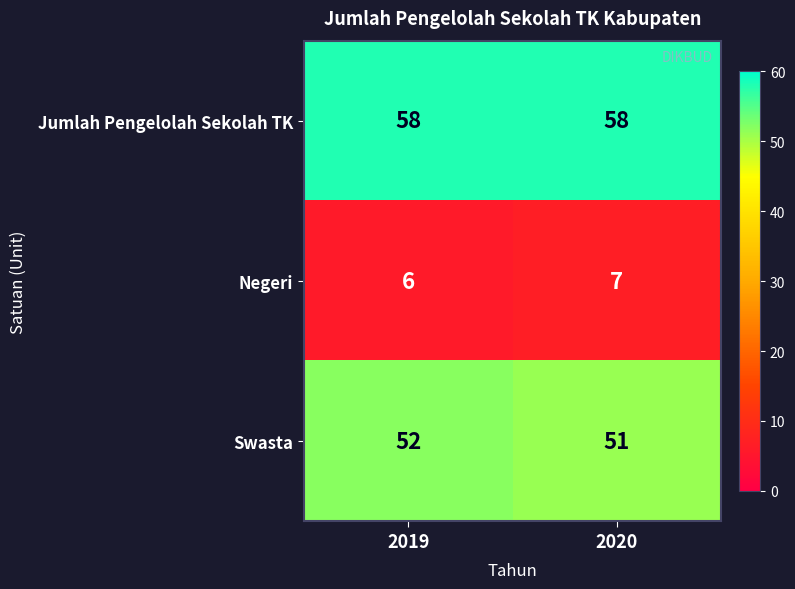

Where is Swasta nearest to the value 51?

2020